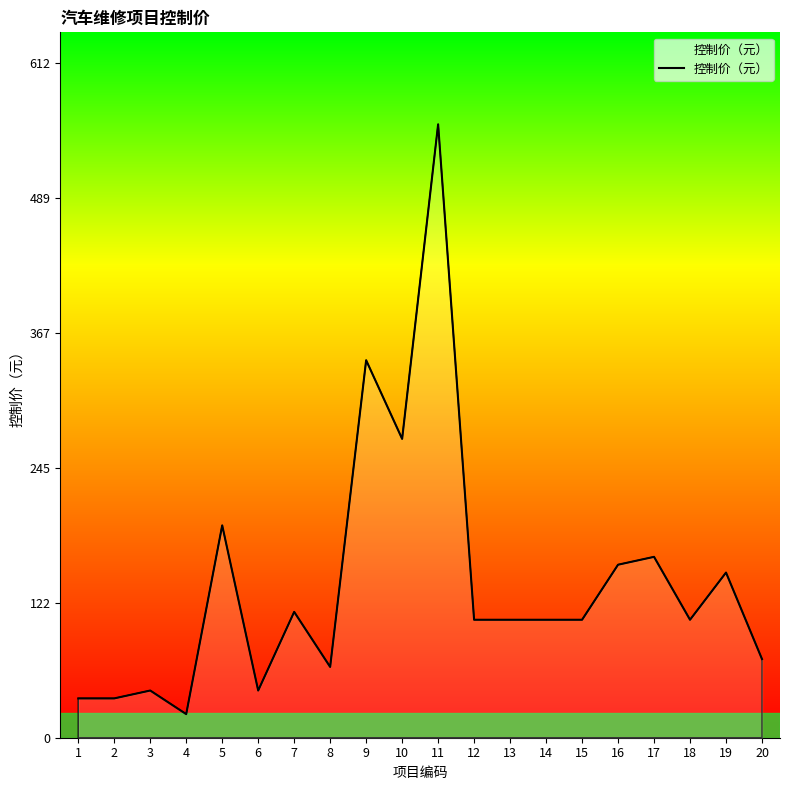

Does the chart have visible grid lines?

No